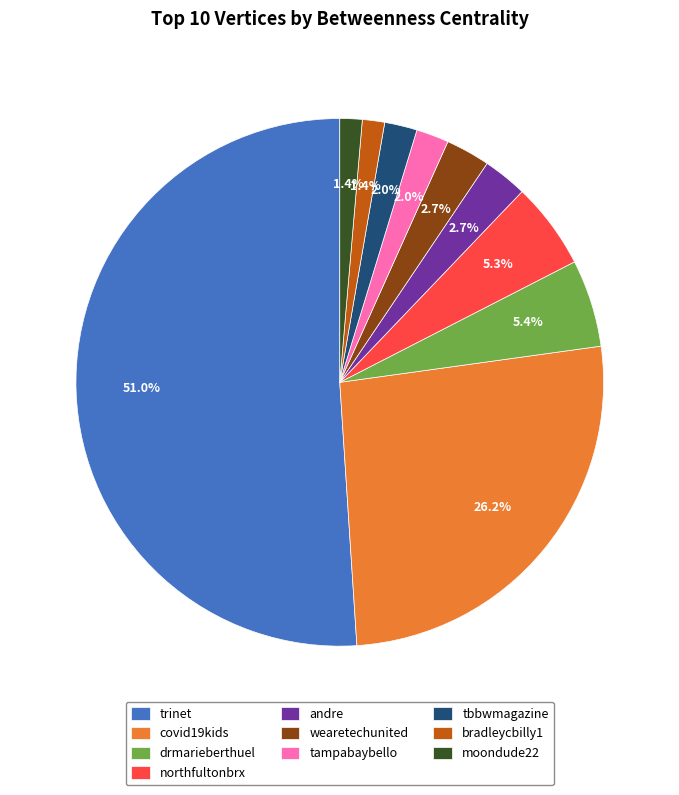

How many slices are in this pie chart?

10